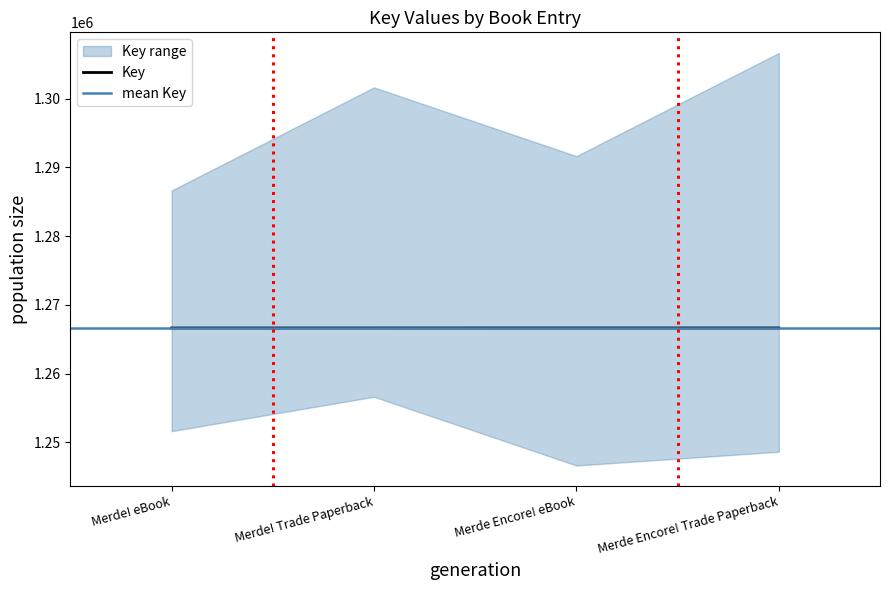

The value at Merde Encore! Trade Paperback is 524280. True or false?

False